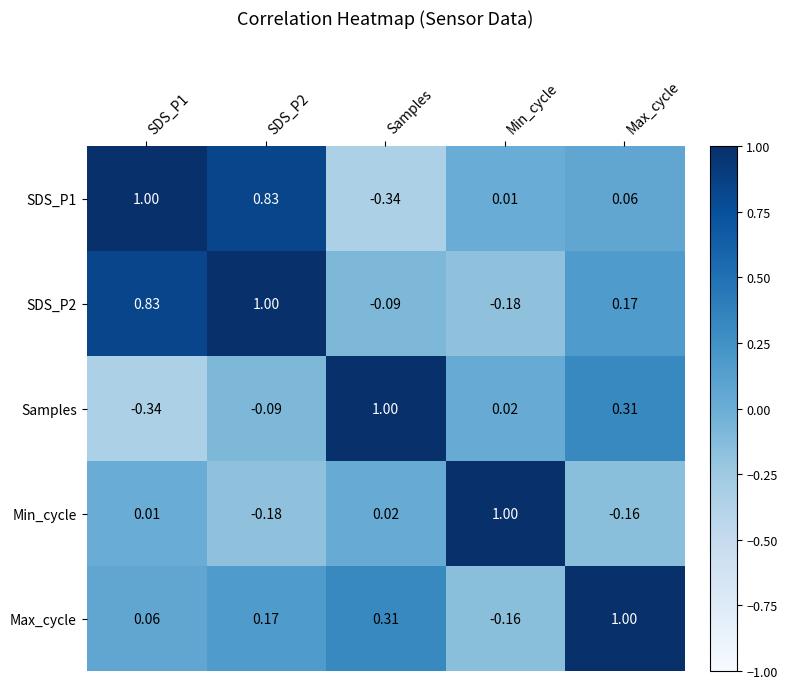

How many categories are shown in the chart?

5